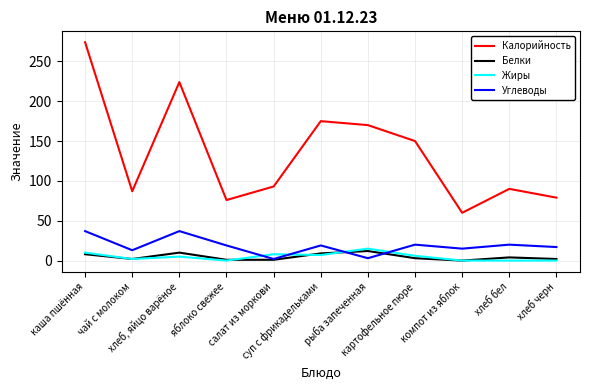

True or false: Калорийность and Жиры cross at least once.

False